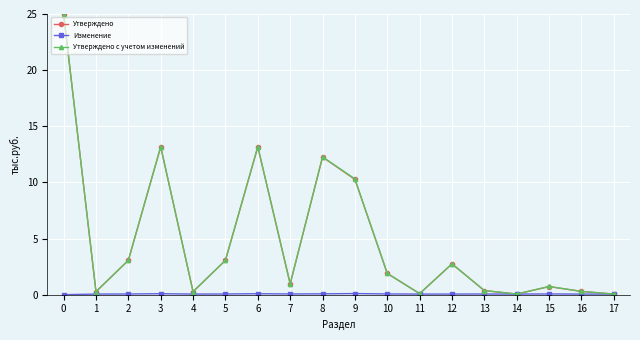

Between 1 and 3, which series saw the biggest shift?

Утверждено с учетом изменений